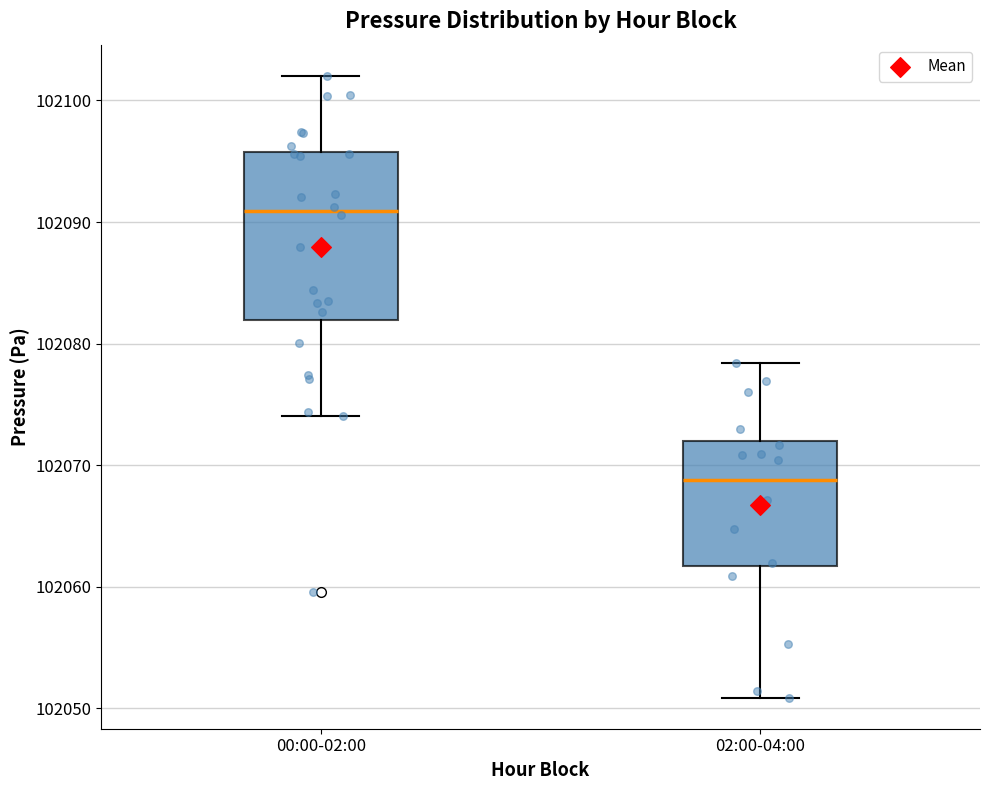

Which box has the highest median line?

00:00-02:00